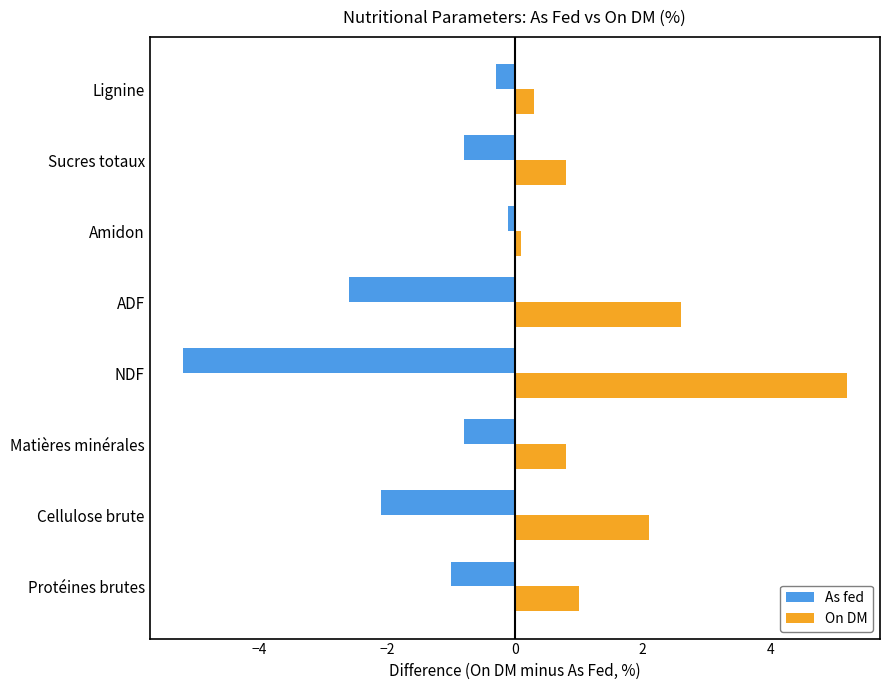

What is the spread (max minus min) of values at Lignine?

0.6